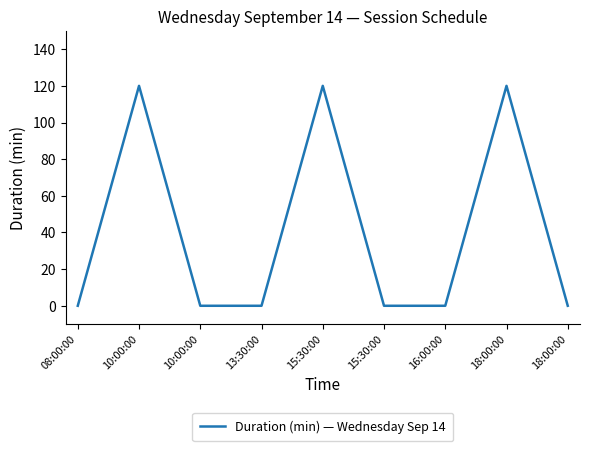

How many lines are shown in the chart?

1